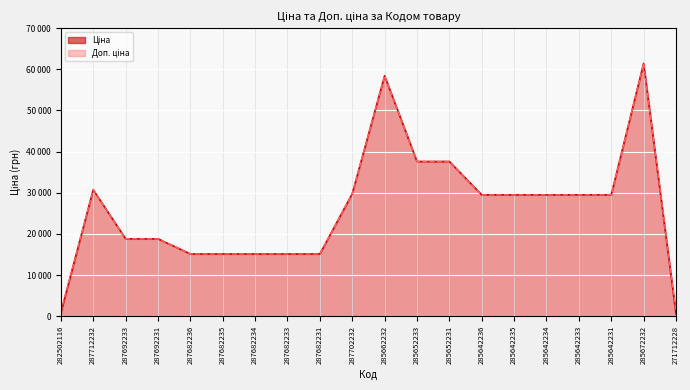

What is the sum of all Ціна values?

517571.9